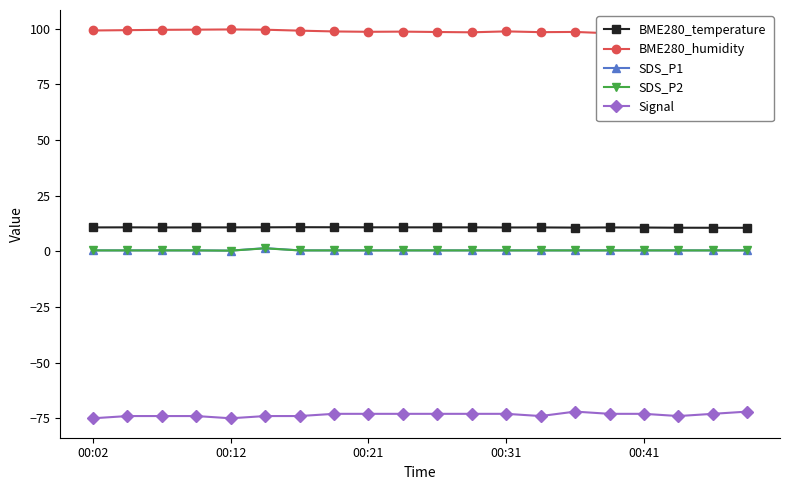

Which series has the largest total across all categories?

BME280_humidity